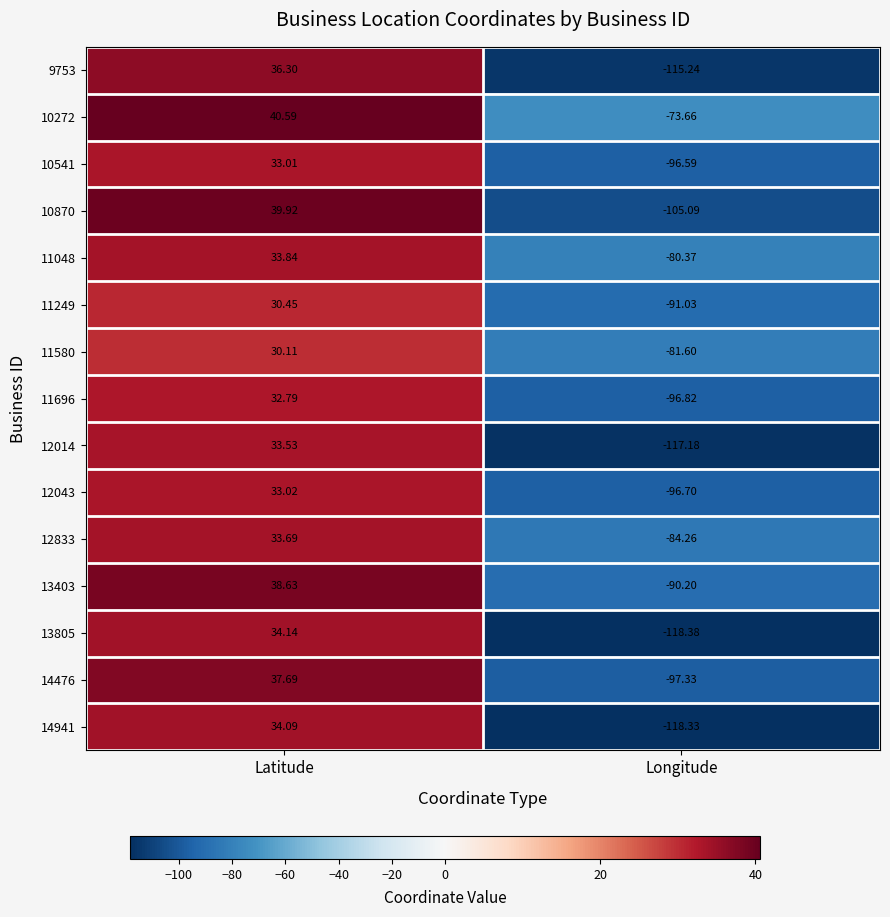

Which category has the lowest value across all series?

Longitude